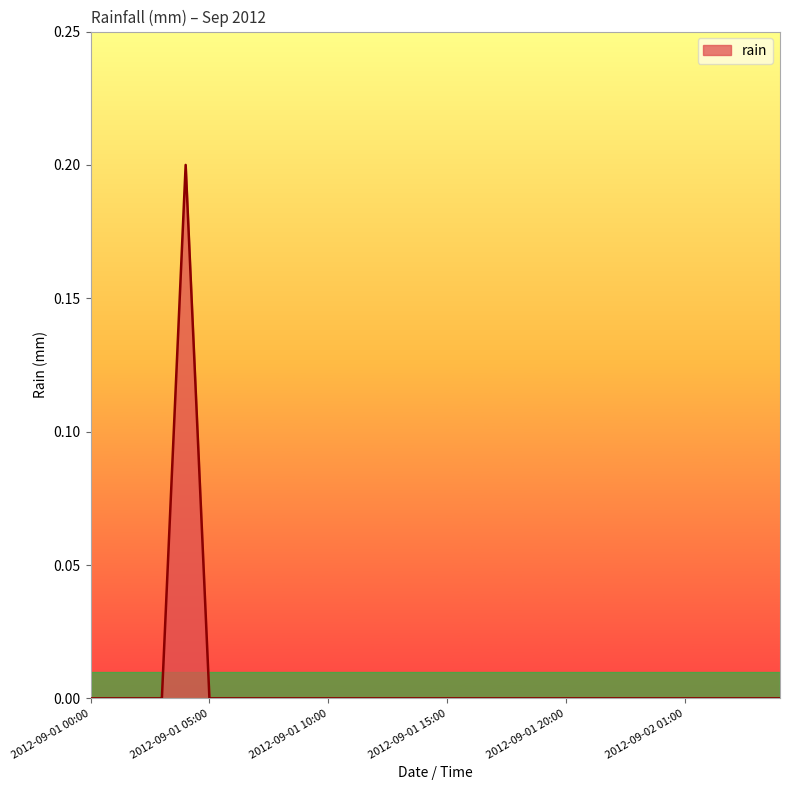

Does the chart have visible grid lines?

No